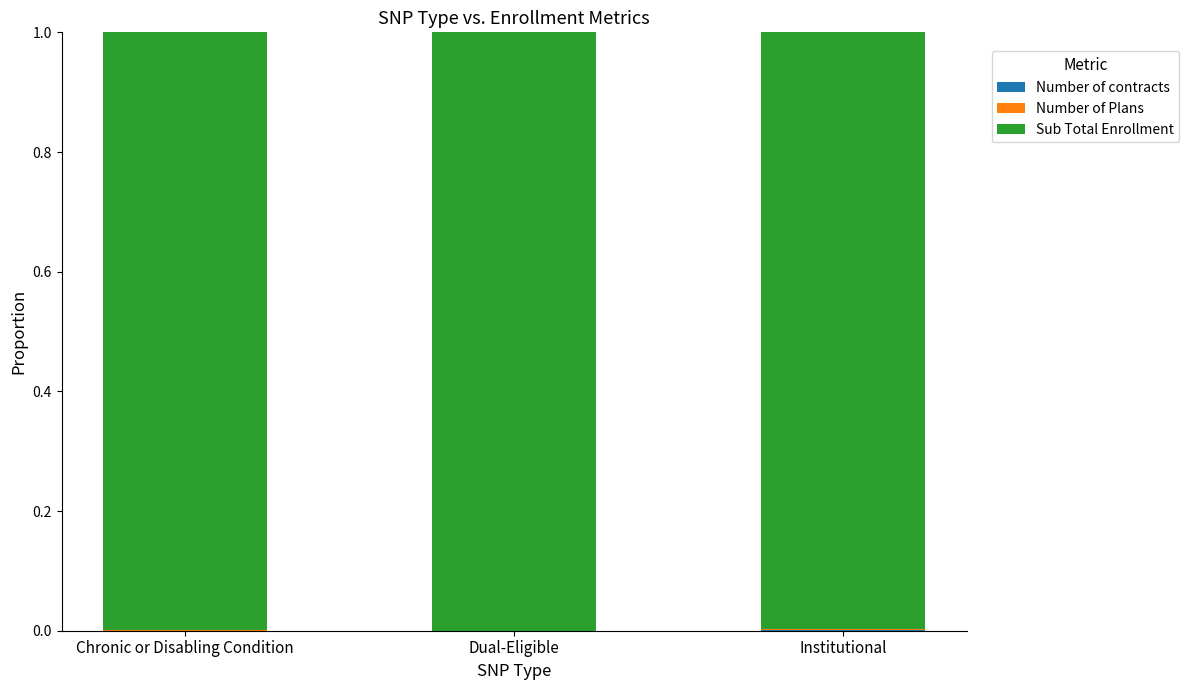

Are the bars horizontal?

No